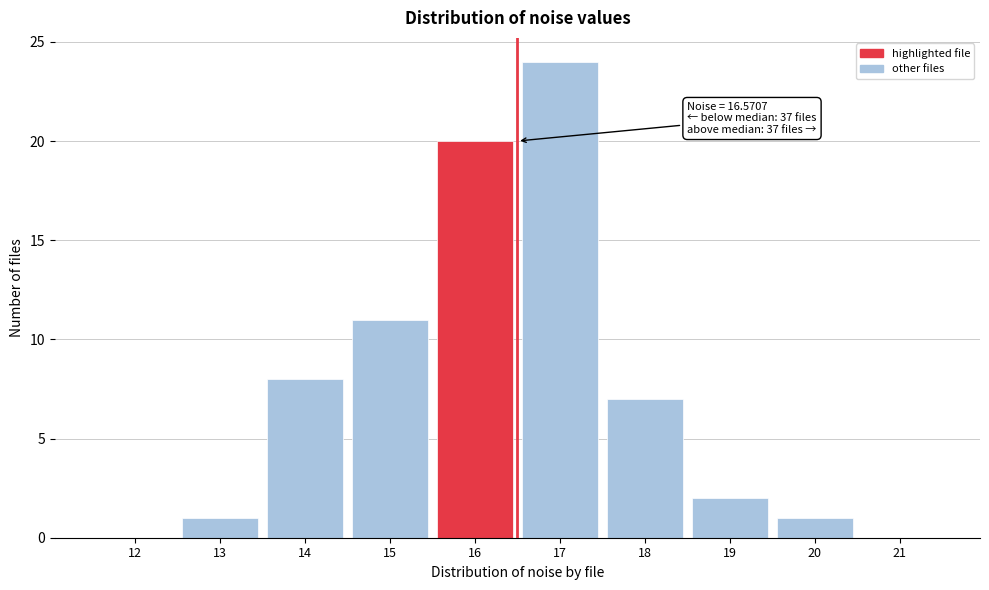

Reading right to left, transcribe all the data shown in this chart.

21=0	20=1	19=2	18=7	17=24	16=20	15=11	14=8	13=1	12=0